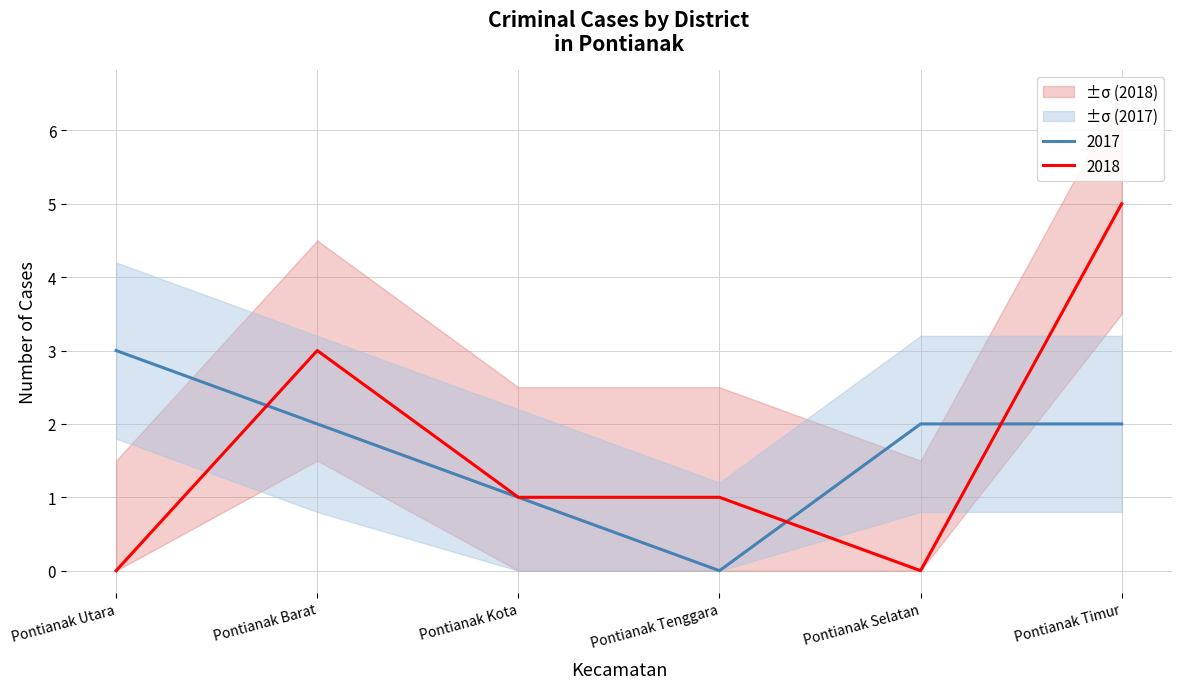

Rank the categories by 2017 value from highest to lowest.

Pontianak Utara, Pontianak Barat, Pontianak Selatan, Pontianak Timur, Pontianak Kota, Pontianak Tenggara